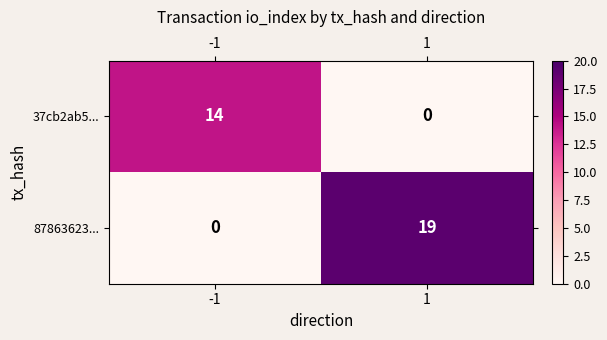

Rank the series at 1 from lowest to highest value.

37cb2ab5..., 87863623...